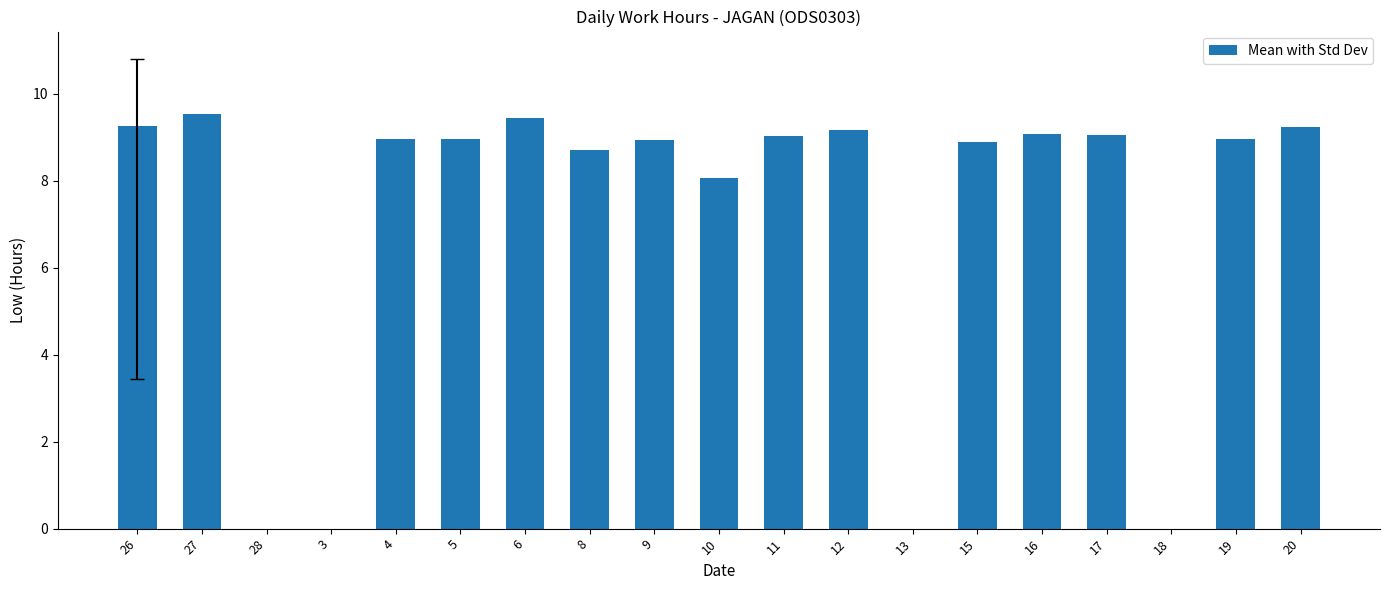

Are the bars horizontal?

No